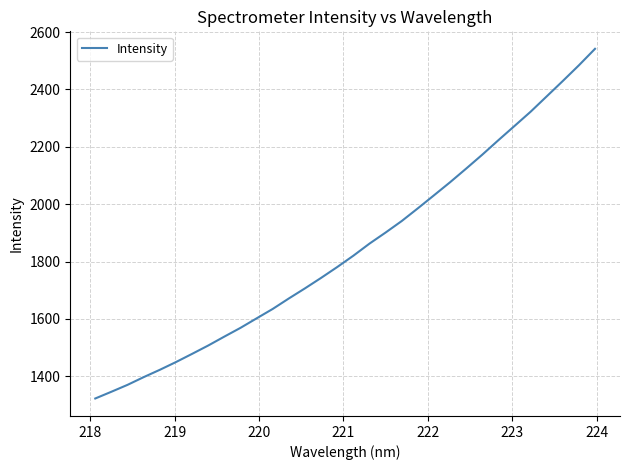

What is the maximum value shown in the chart?

2541.6